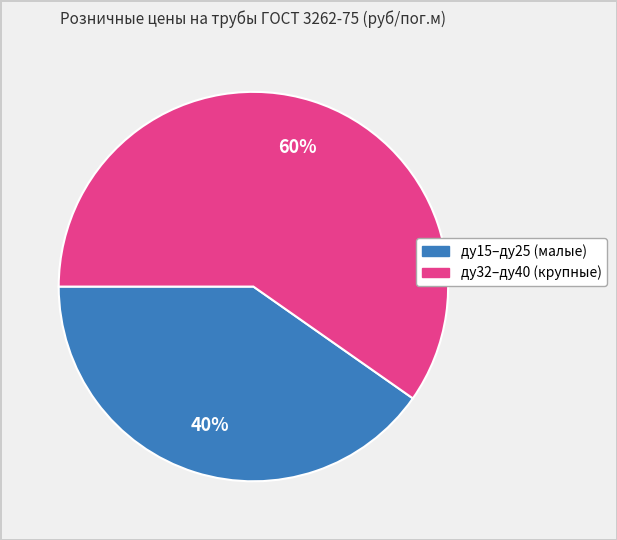

Is there any slice that represents more than half of the pie?

Yes